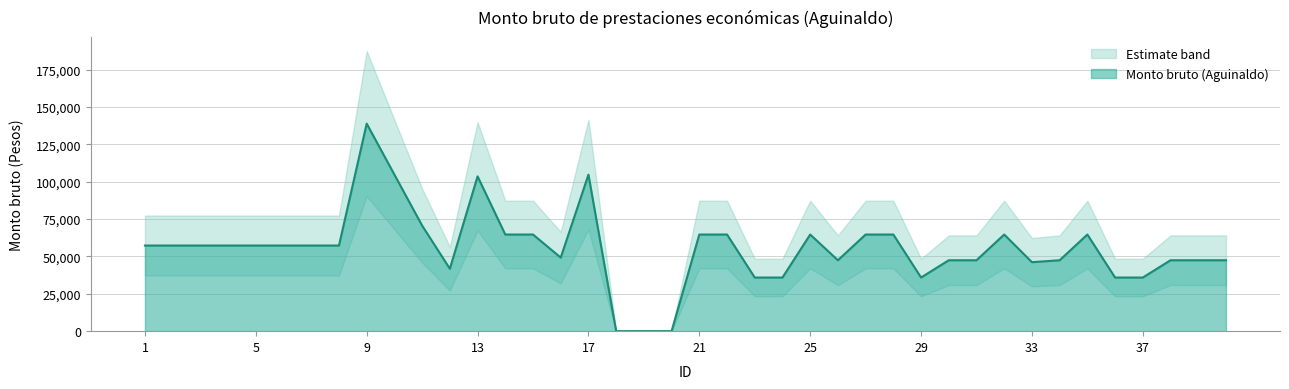

Reading left to right, what are all the values shown in this chart?

57279.1	57279.1	57279.1	57279.1	57279.1	57279.1	57279.1	57279.1	138813.5	104695.0	70613.7	41746.7	103548.9	64639.8	64639.8	49214.2	104695.0	0.0	0.0	0.0	64639.8	64639.8	35876.3	35876.3	64639.8	47438.6	64639.8	64639.8	35876.3	47438.6	47438.6	64639.8	46143.9	47438.6	64639.8	35876.3	35876.3	47438.6	47438.6	47438.6